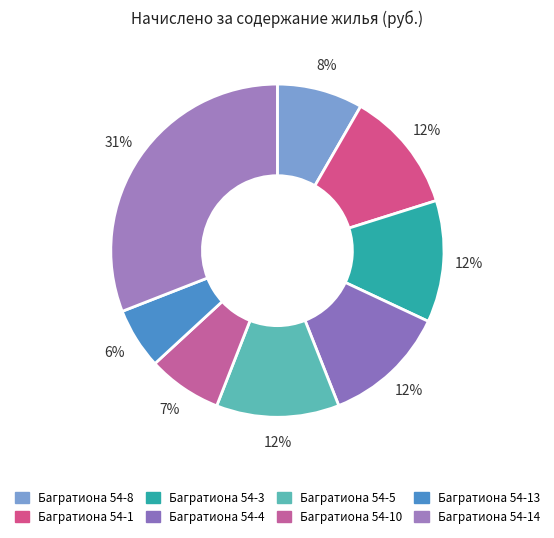

Does Багратиона 54-13 account for over 50% of the chart?

No